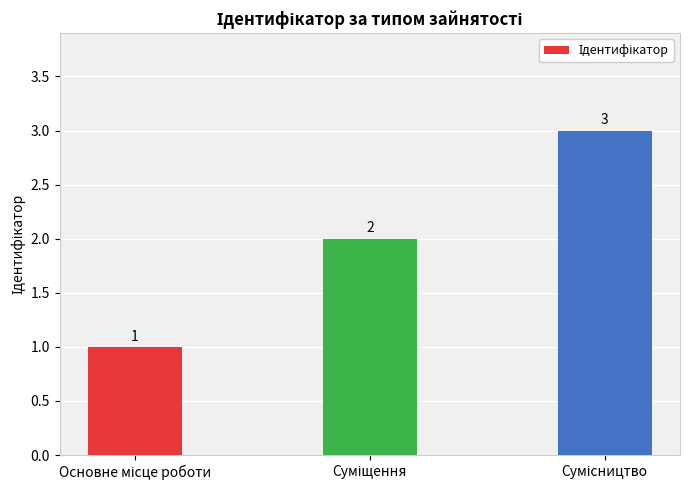

What is the sum of all values?

6